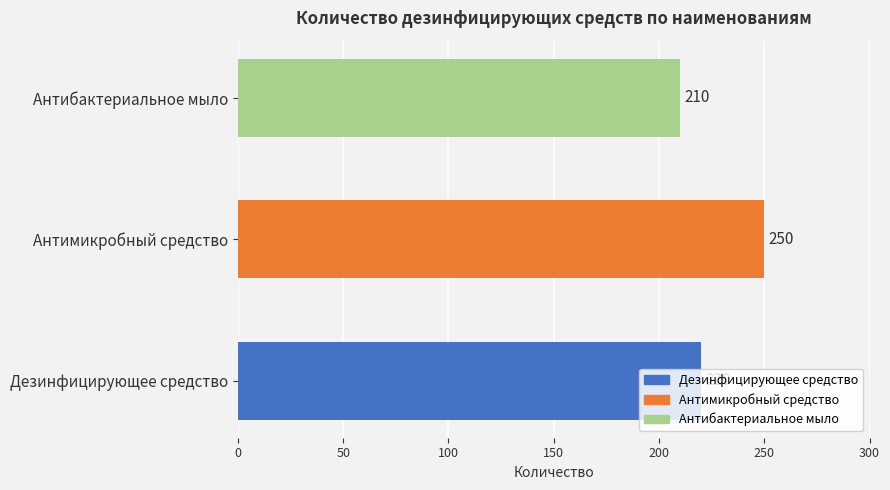

What is the sum of all values?

680